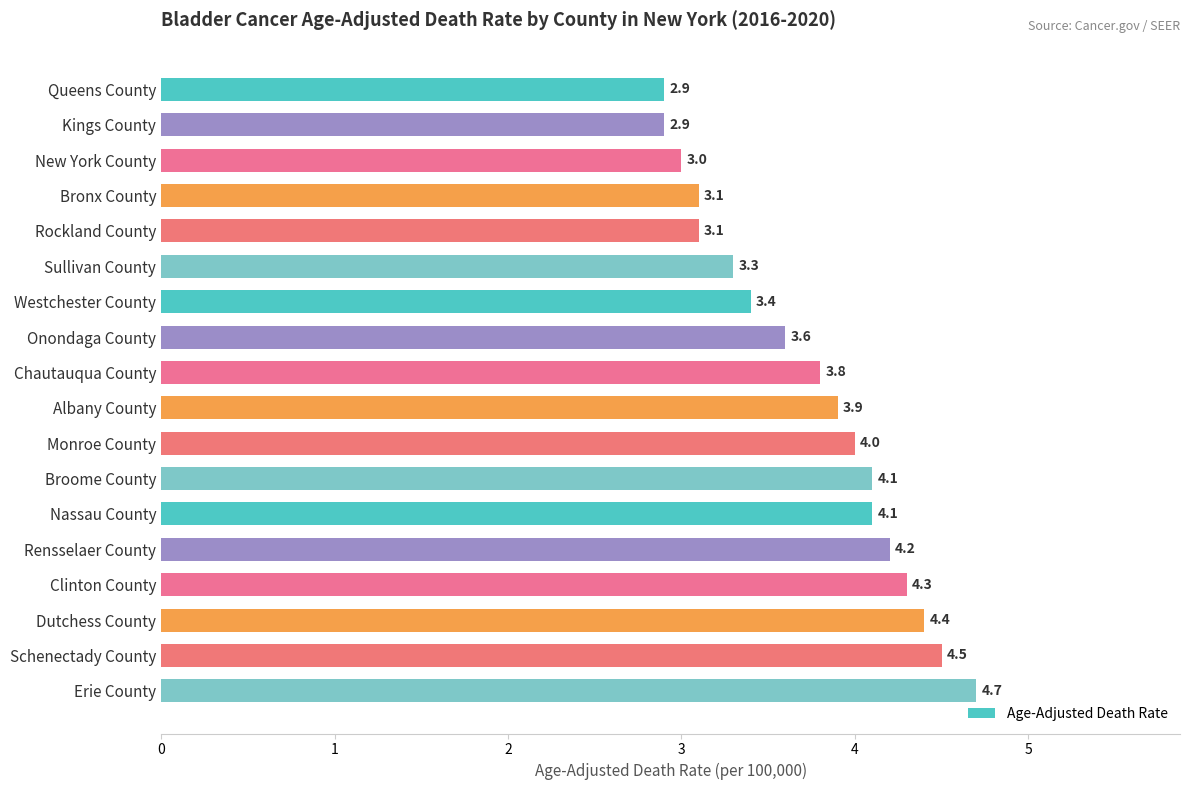

Which label corresponds to the largest value in the chart?

Erie County